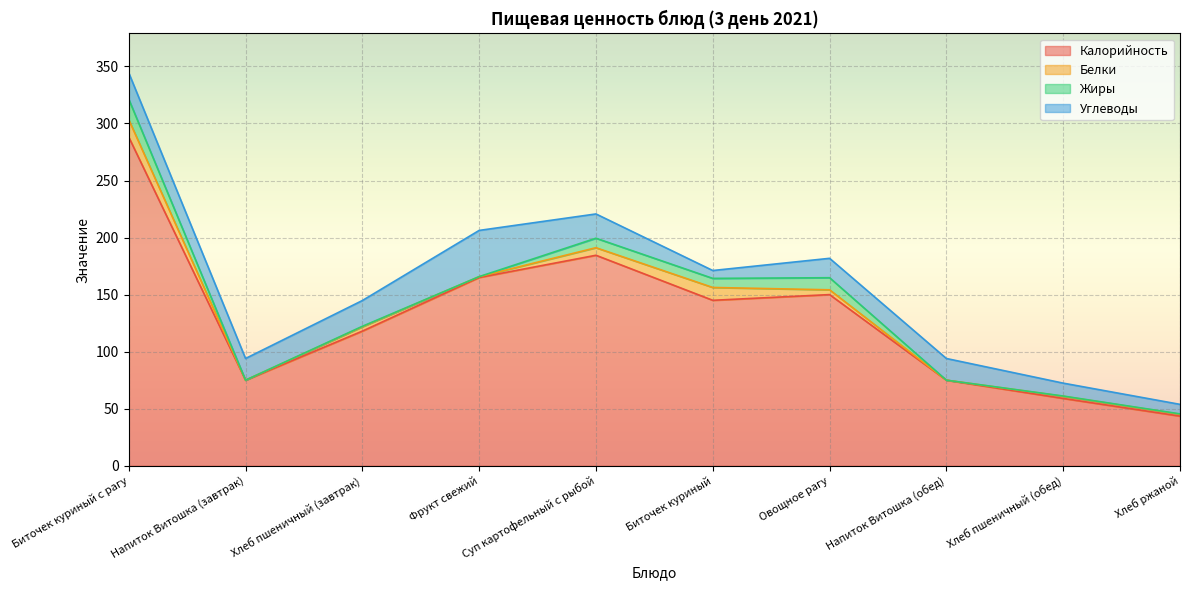

What is the sum of the Углеводы values at Напиток Витошка (обед) and Хлеб ржаной?

27.4